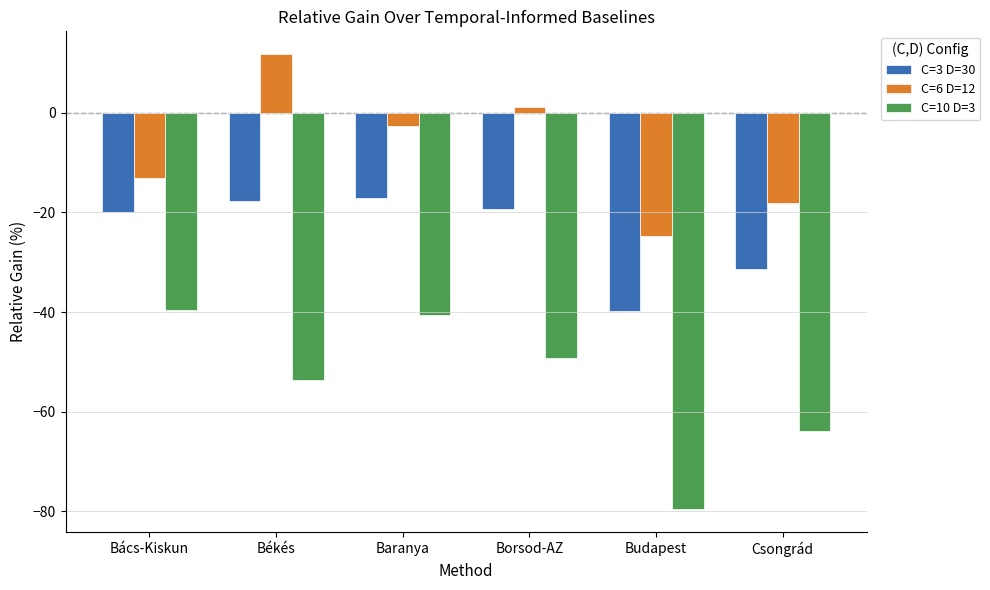

Which label corresponds to the largest value in the chart?

Békés